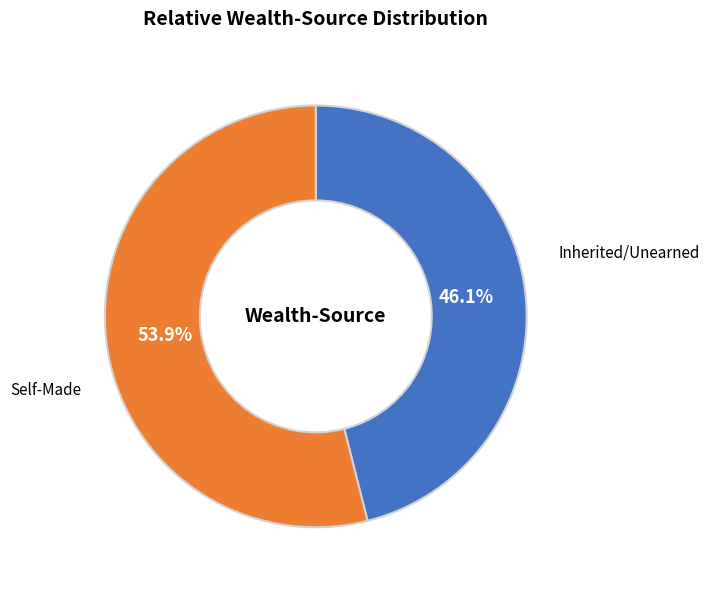

Is there a majority slice in this chart?

Yes